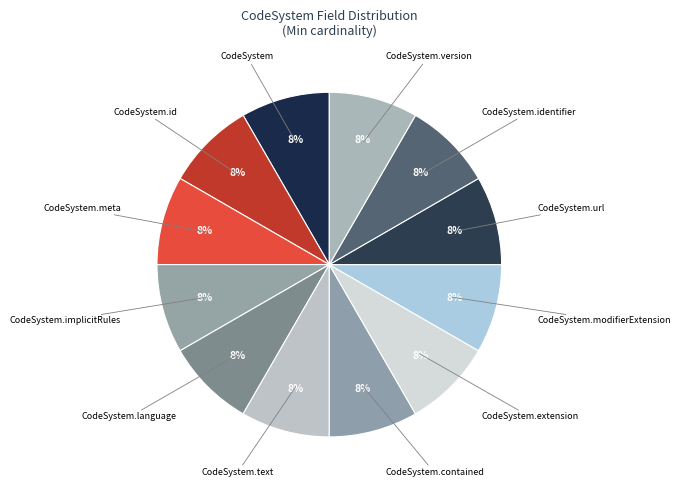

Count the number of slices in the pie.

12